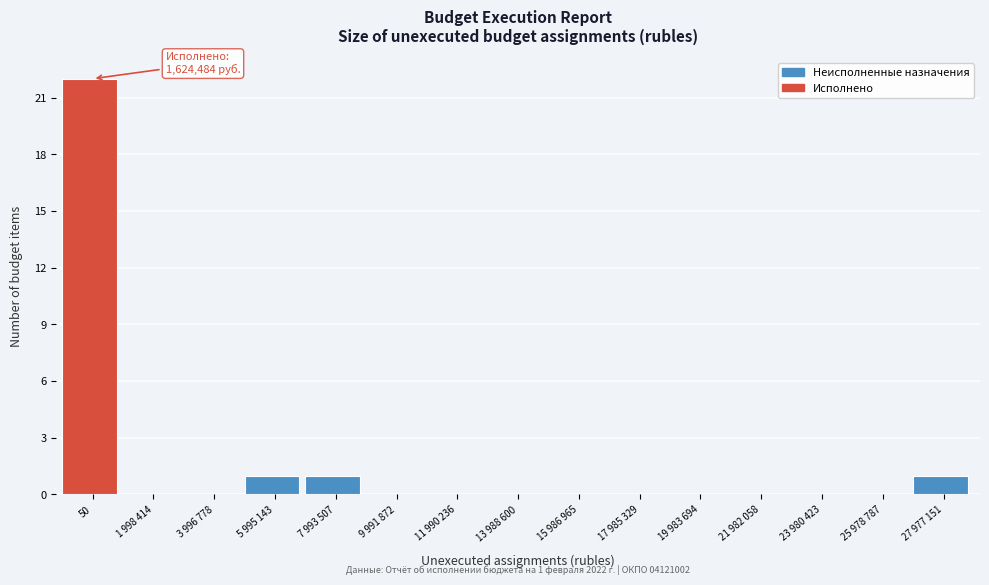

Reading left to right, extract all data points from this chart.

50=22	1 998 414=0	3 996 778=0	5 995 143=1	7 993 507=1	9 991 872=0	11 990 236=0	13 988 600=0	15 986 965=0	17 985 329=0	19 983 694=0	21 982 058=0	23 980 423=0	25 978 787=0	27 977 151=1